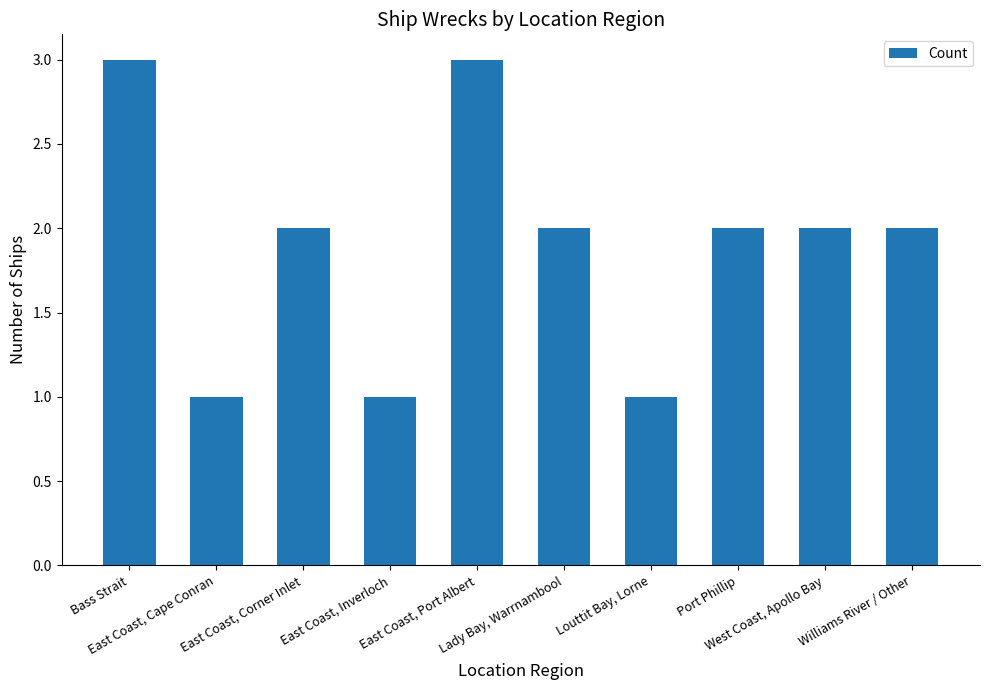

What is the average value?

2